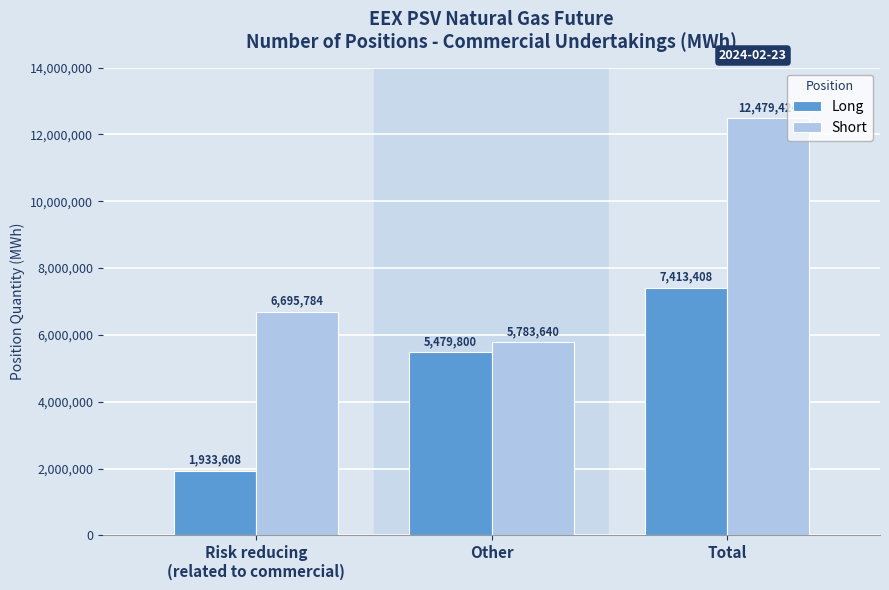

How many distinct data groups are displayed?

2